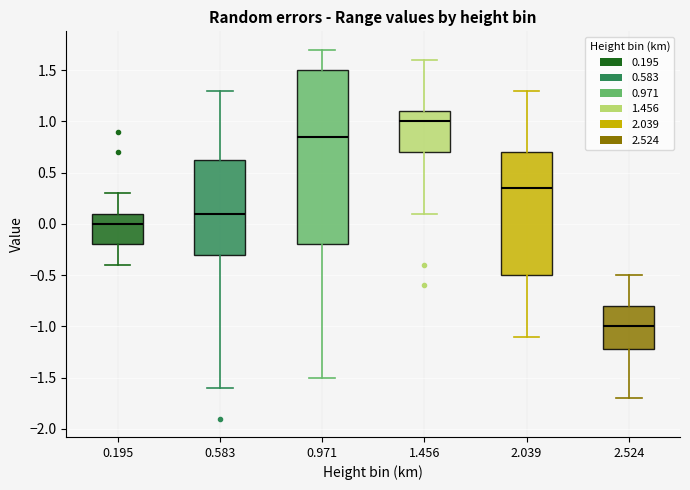

Where is the upper edge of the box at x = 1.456 on the y-axis? The values are not printed on the chart, so give them approximately, as read against the axis.

1.10